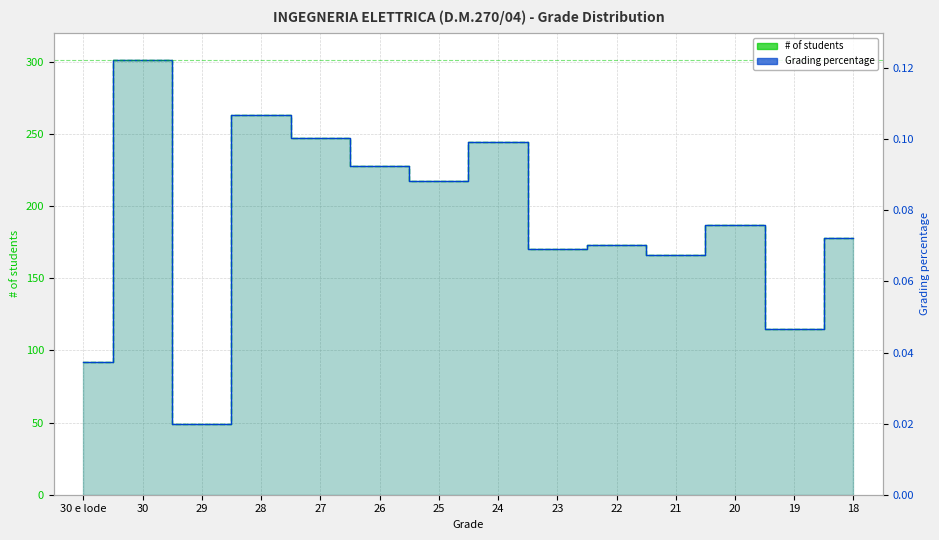

Rank the series by their maximum value, from highest to lowest.

# of students, Grading percentage